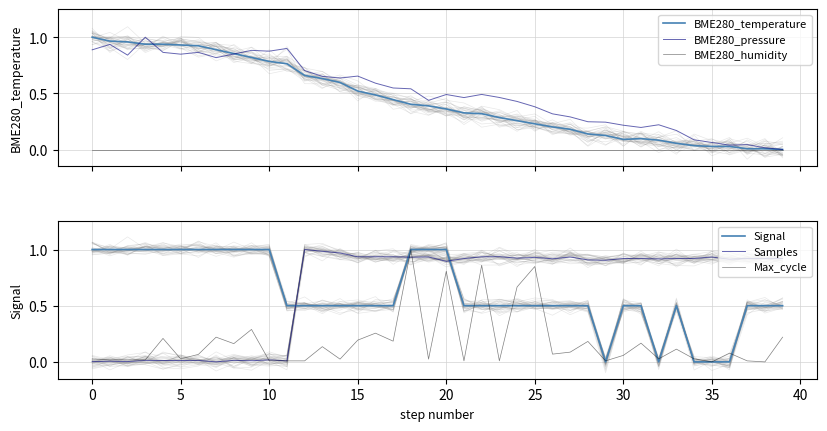

At 14, list the series in order from smallest to largest.

BME280_humidity, Max_cycle, Signal, BME280_temperature, BME280_pressure, Samples